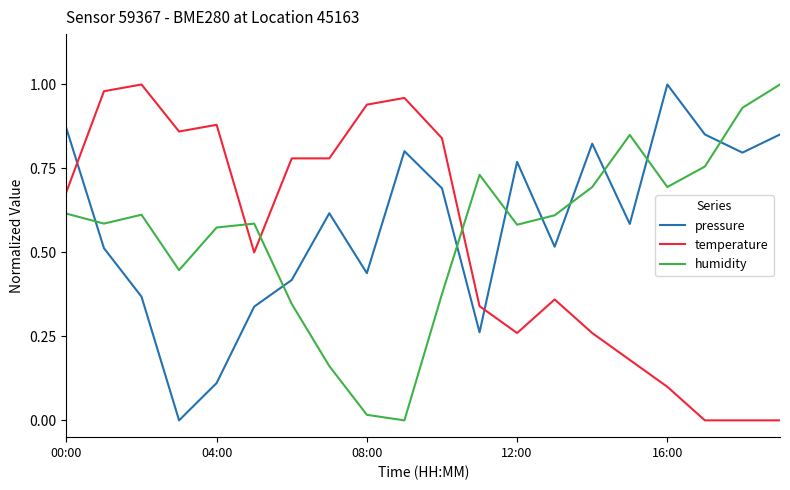

After their last crossing, which series has the higher values: temperature or pressure?

pressure